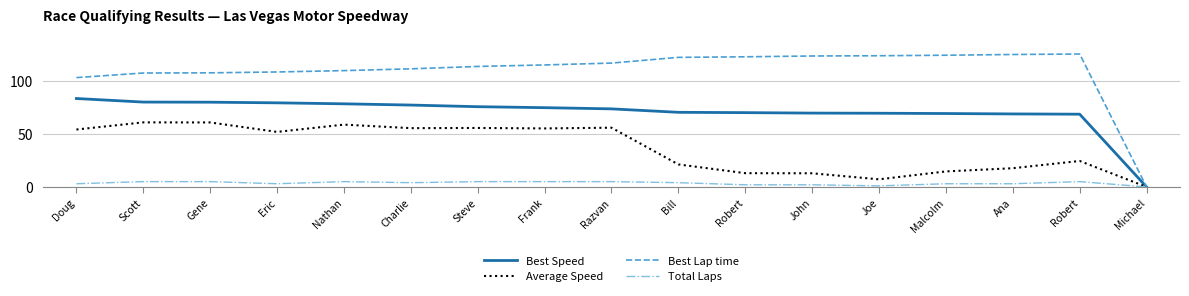

Which label corresponds to the largest value in the chart?

Robert